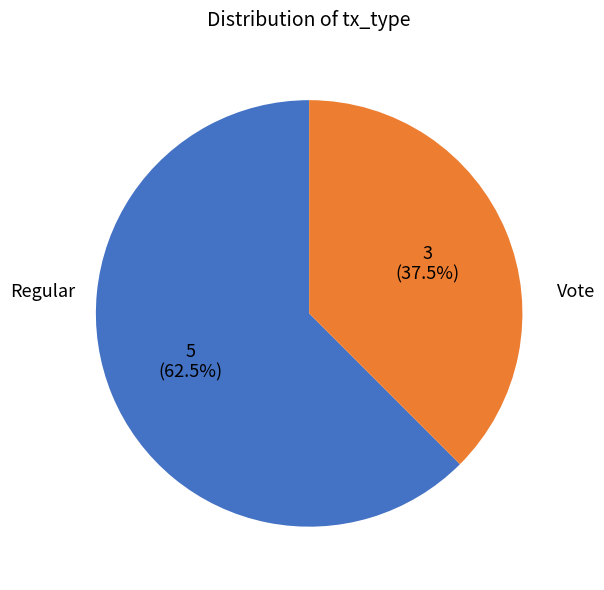

Which category has the smallest portion of the pie?

Vote